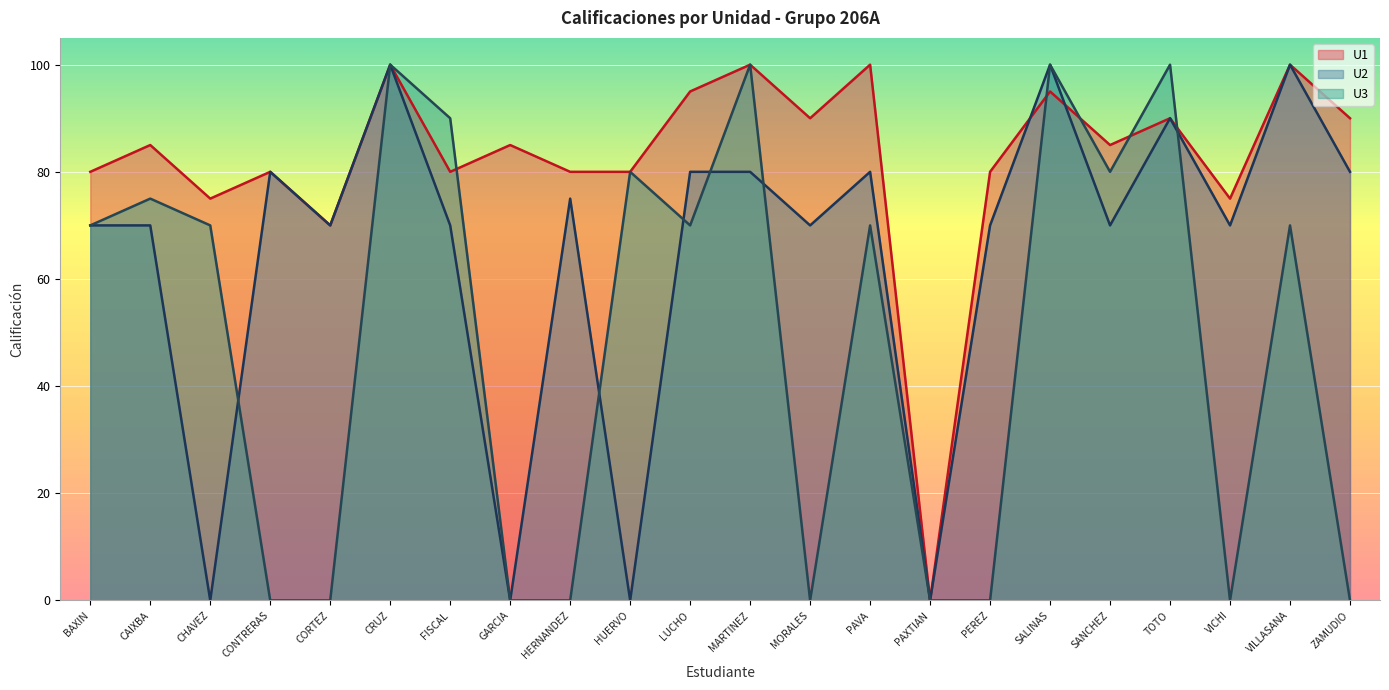

What is the difference between the highest and lowest values at ZAMUDIO?

90